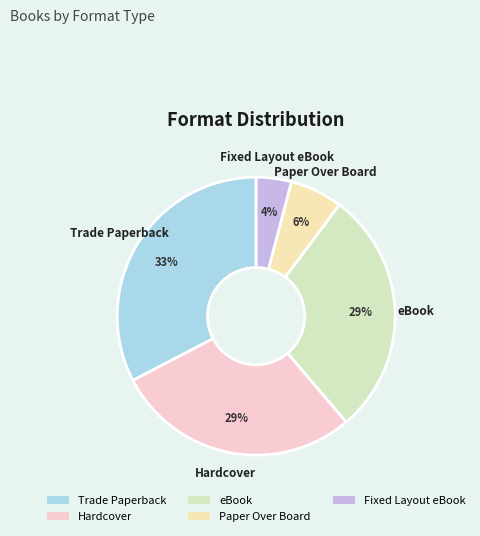

To the nearest percent, what is the combined percentage of Paper Over Board and Trade Paperback?

39%